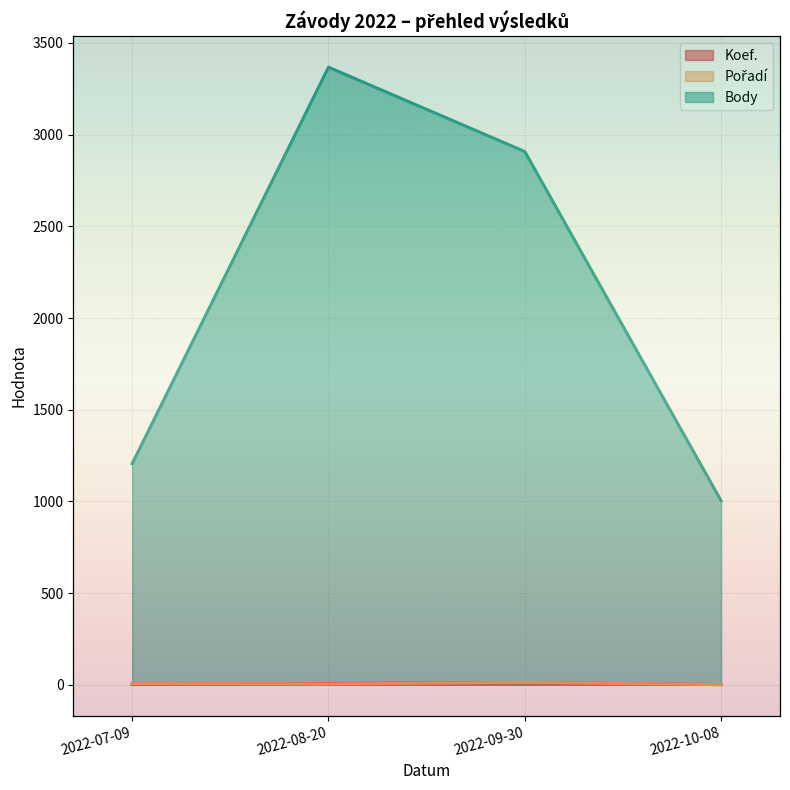

How many series are shown in this chart?

3